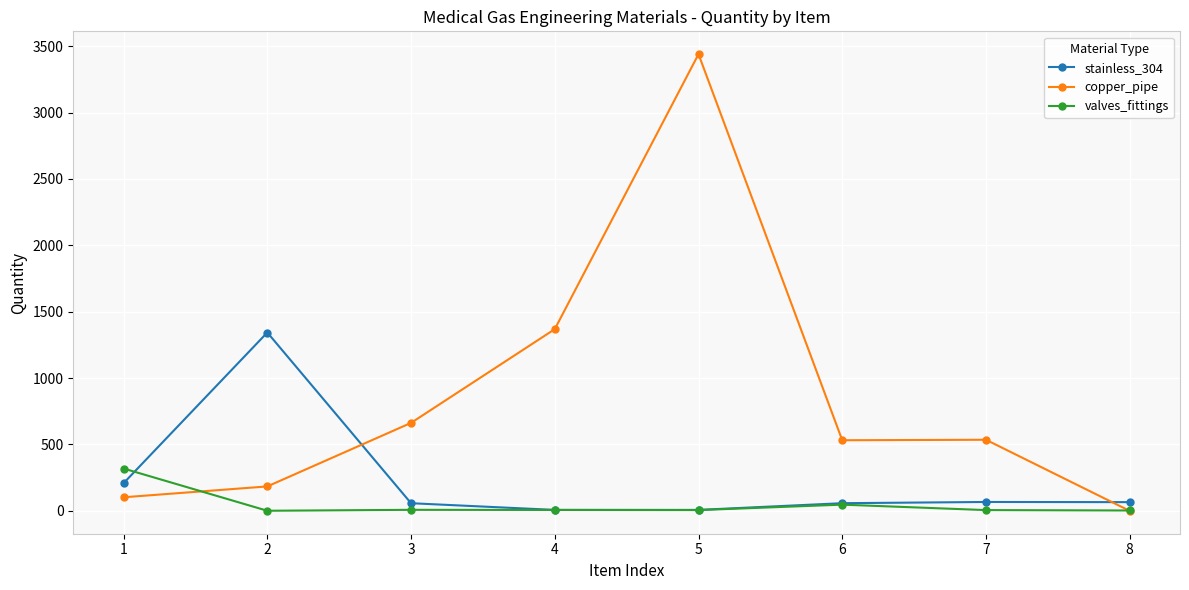

What is the difference between the valves_fittings values at 3 and 8?

5.0